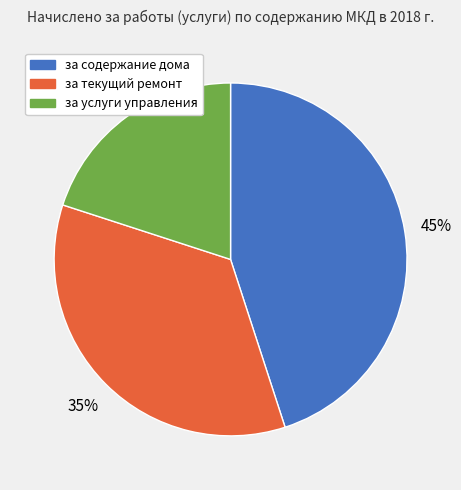

To the nearest percent, what is the combined percentage of за услуги управления and за содержание дома?

65%